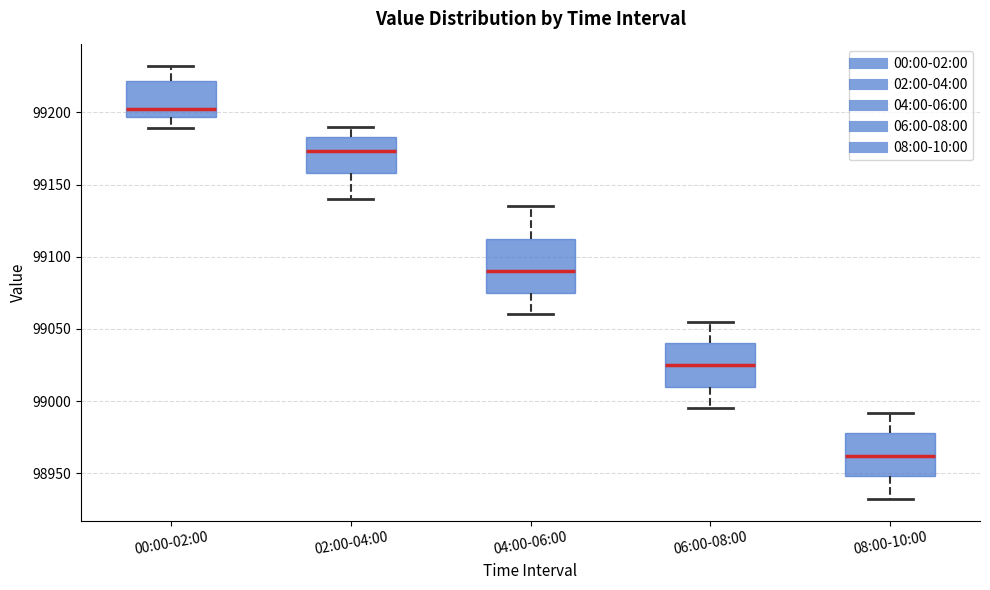

Where does the median line of the box for 00:00-02:00 sit on the y-axis? The values are not printed on the chart, so give them approximately, as read against the axis.

99200